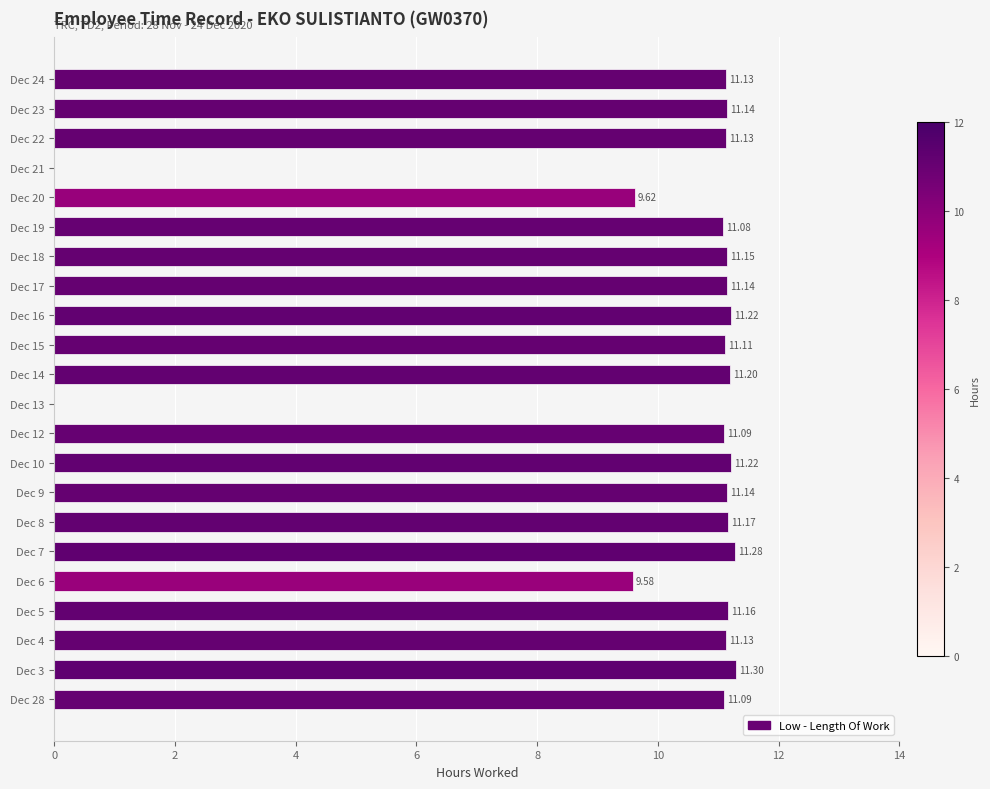

Between Dec 22 and Dec 18, which is larger?

Dec 18